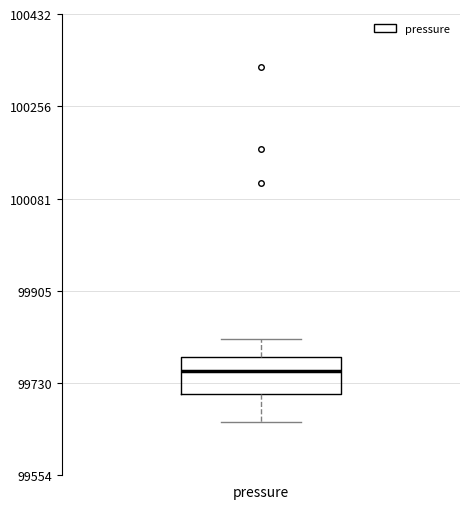

Read this box plot against the y-axis: the position of the median line, the range covered by the box, and the ends of both whiskers. The values are not printed on the chart, so give them approximately, as read against the axis.

median 99760, box 99700 to 99780, whiskers 99660 to 99820